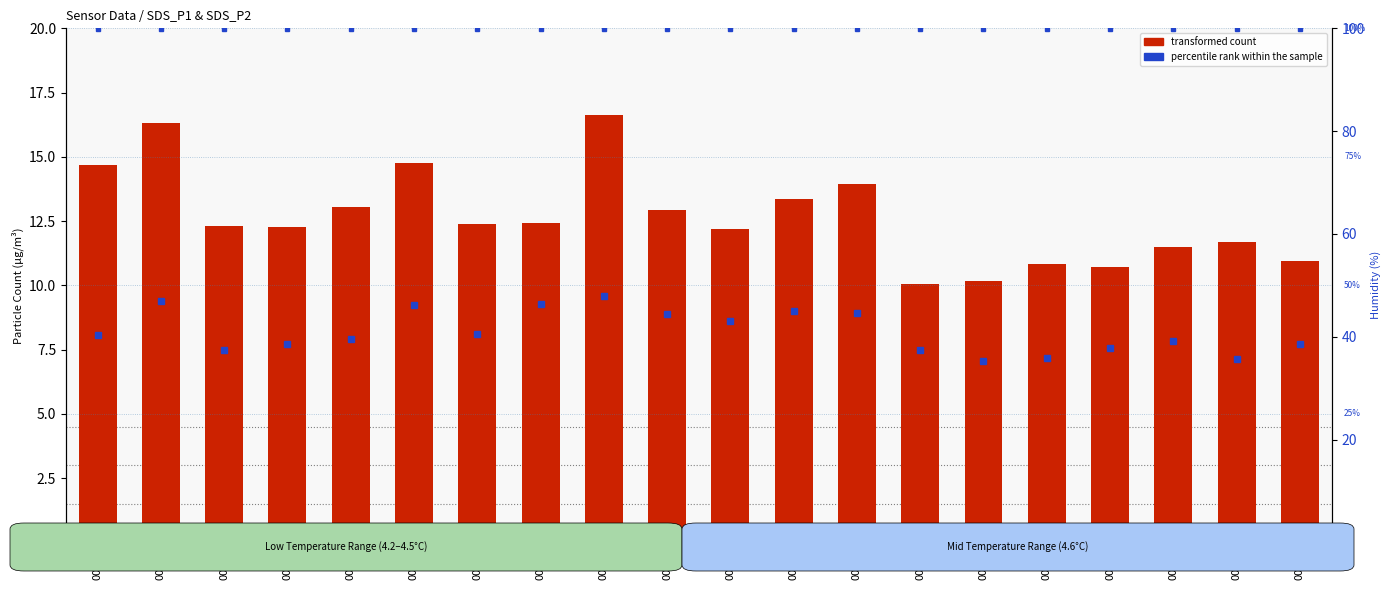

At how many categories does at least one series exceed 7?

20